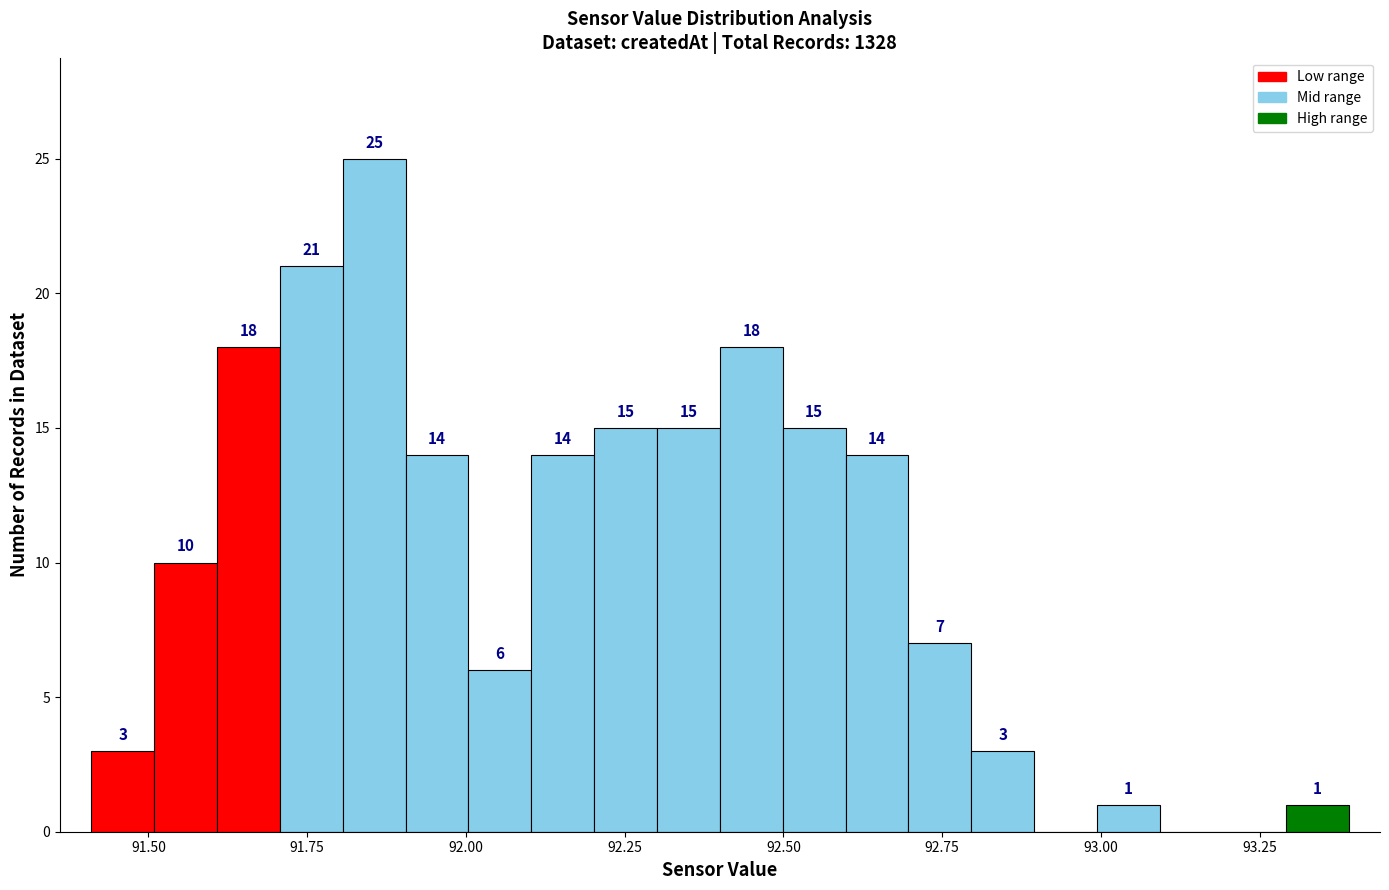

Around what value on the x-axis is the tallest bar? Give the approximate position of its centre, as read against the axis.

91.85